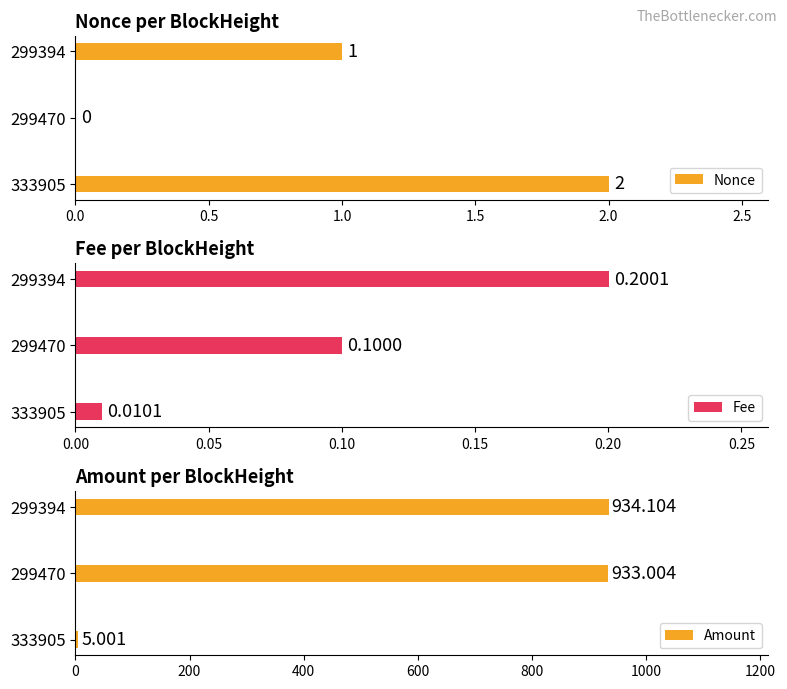

Which series has the largest total across all categories?

Amount